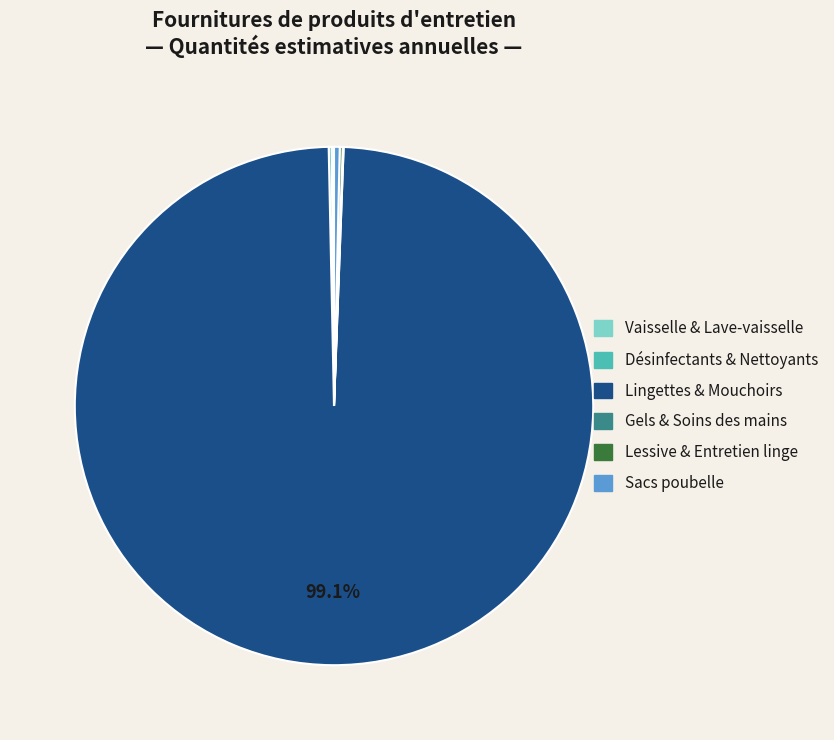

Is there a majority slice in this chart?

Yes